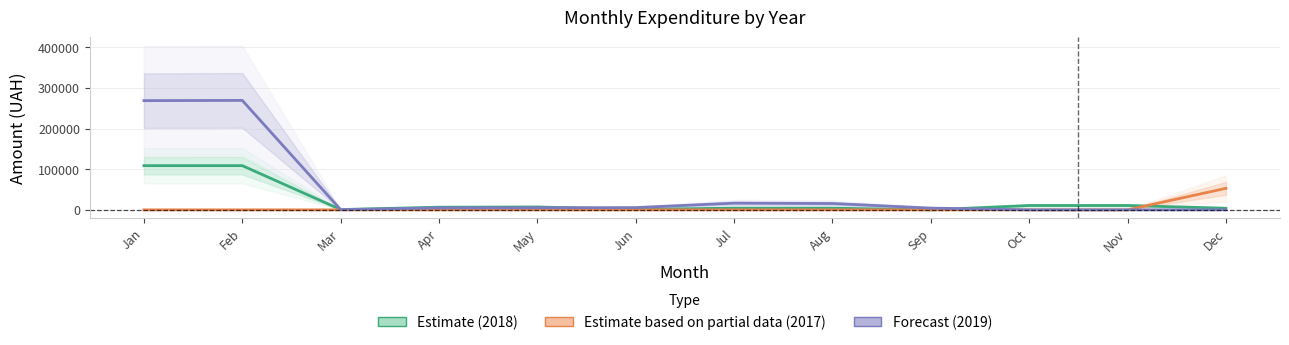

Where is the first local minimum for Forecast (2019)?

Mar